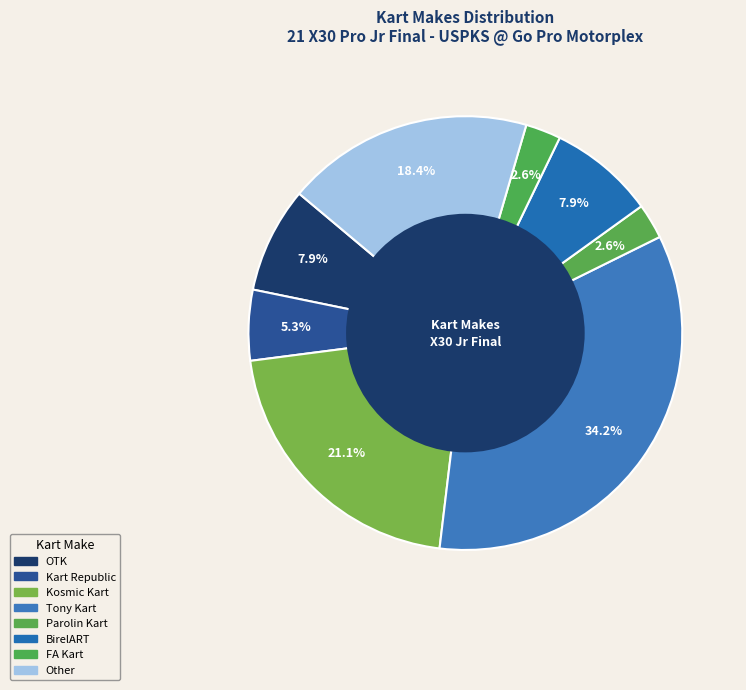

True or false: OTK accounts for 20% of the total.

False